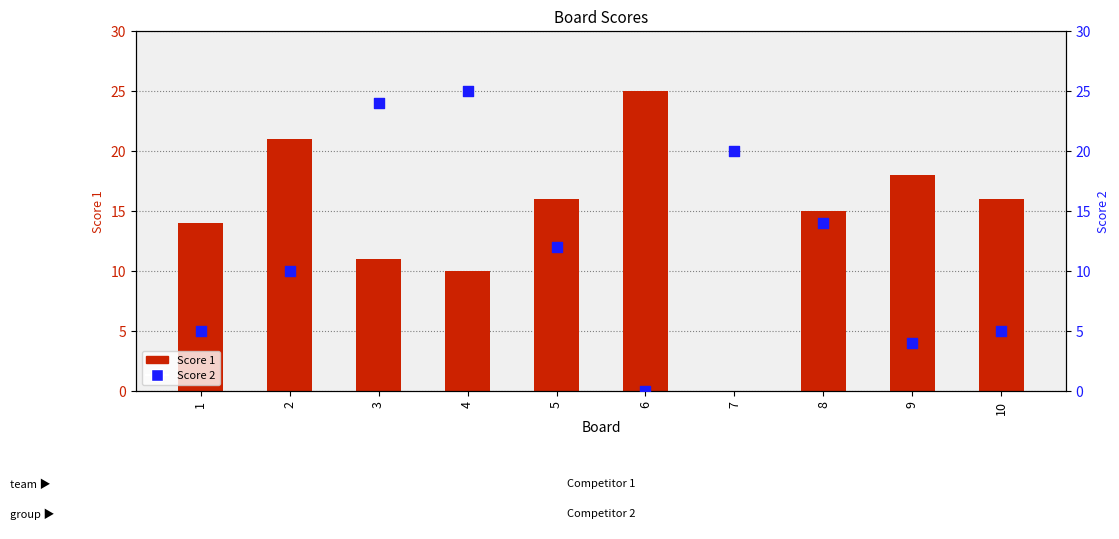

At how many categories does at least one series exceed 23?

3